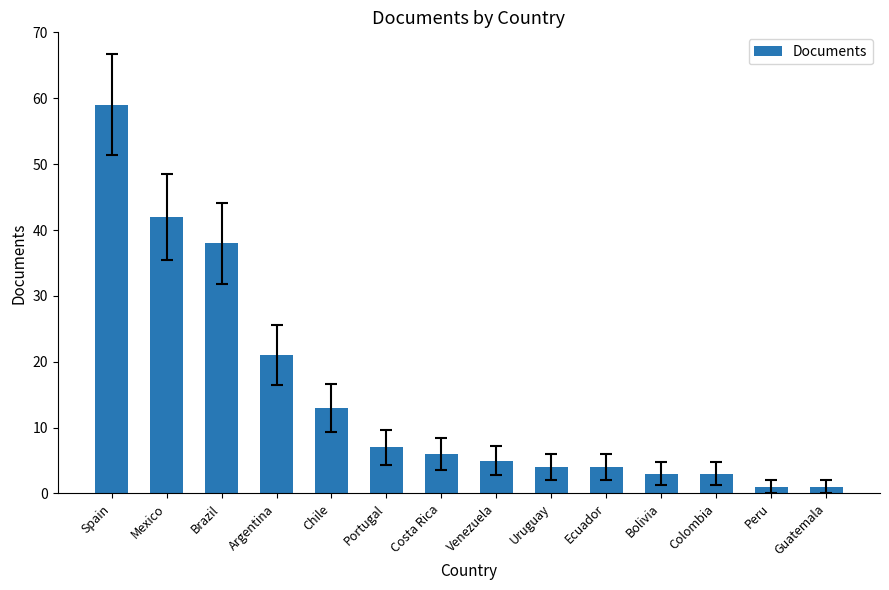

What is the difference between the maximum and second lowest values?

58